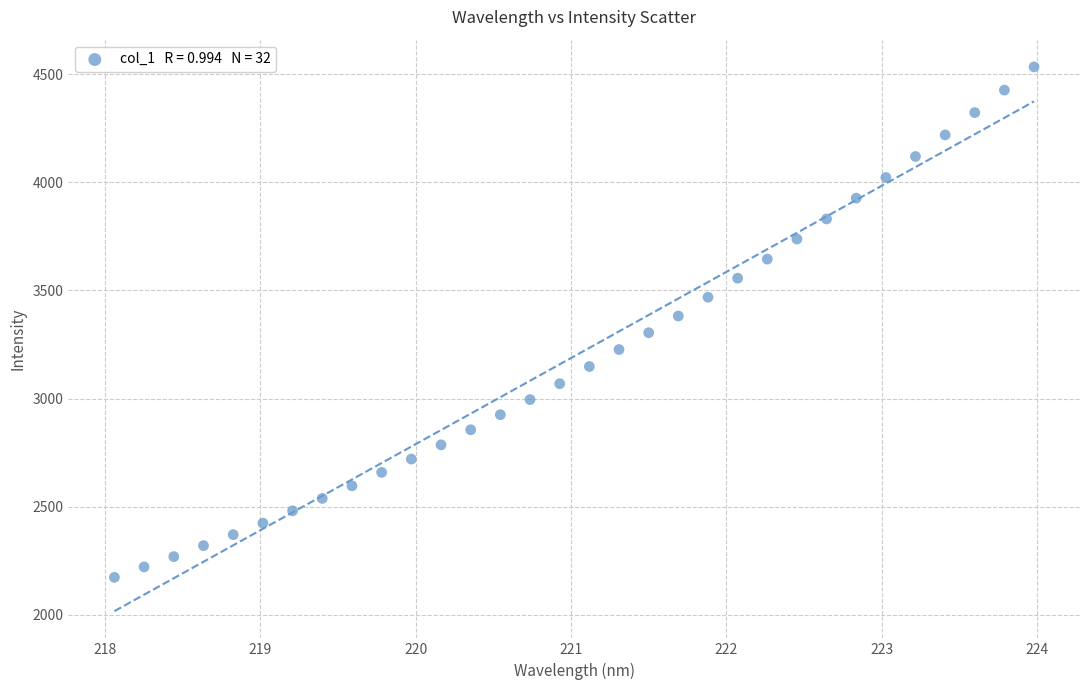

What is the range of X values (max minus min)?

5.9